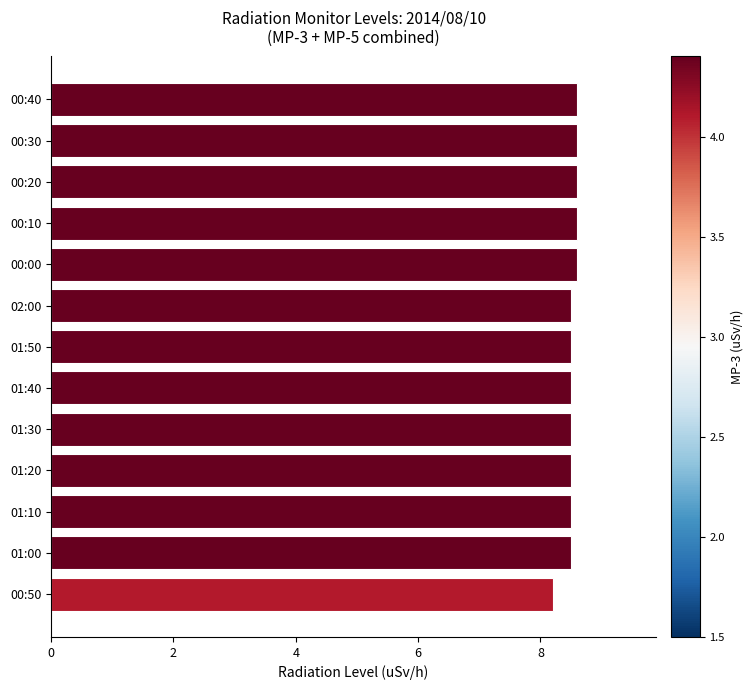

What is the difference between the maximum and second lowest values?

0.1